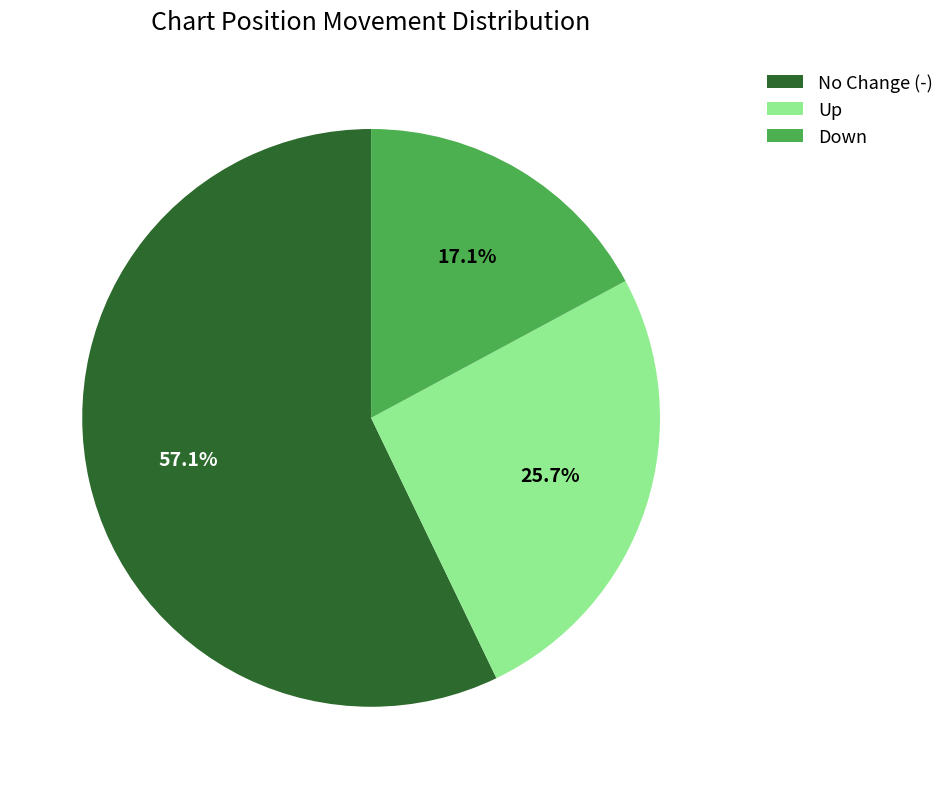

Does any single category account for the majority?

Yes